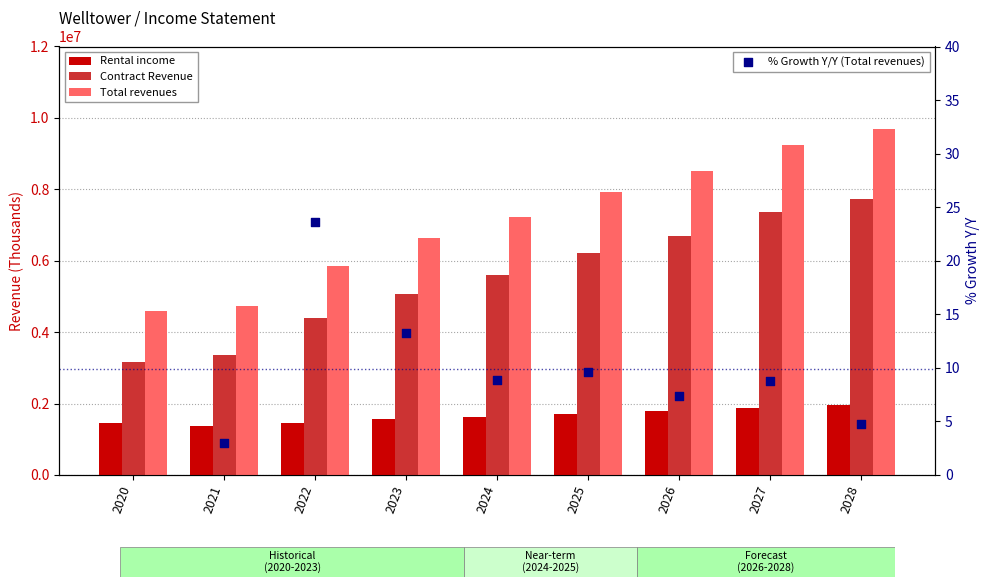

Which series contains the highest Y value?

Total revenues